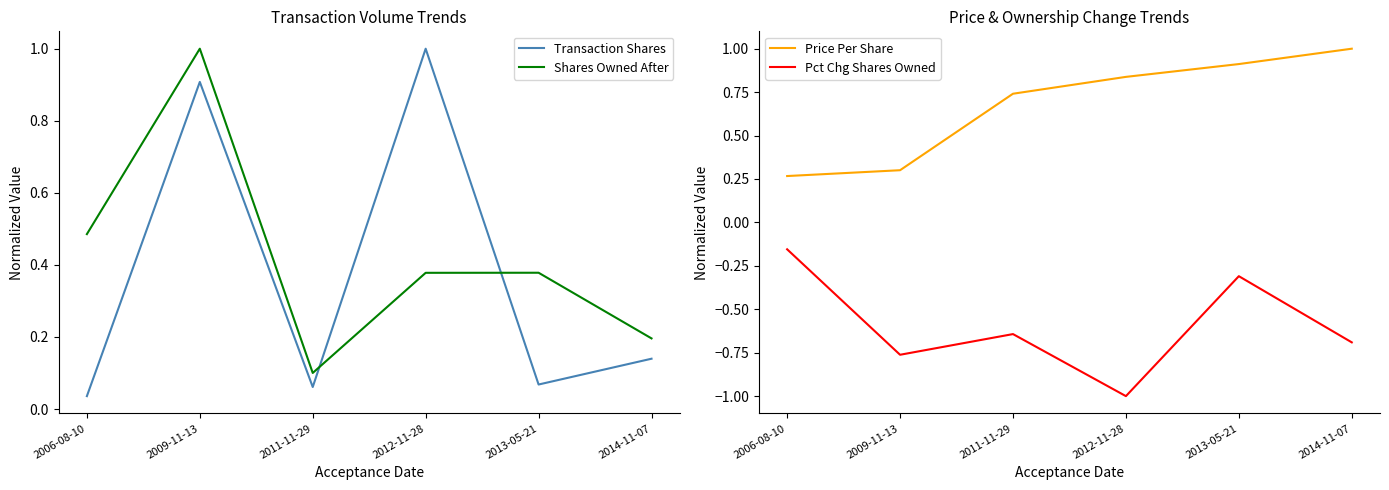

What is the value of the Pct Chg Shares Owned point at the 3rd from the left?

-0.6